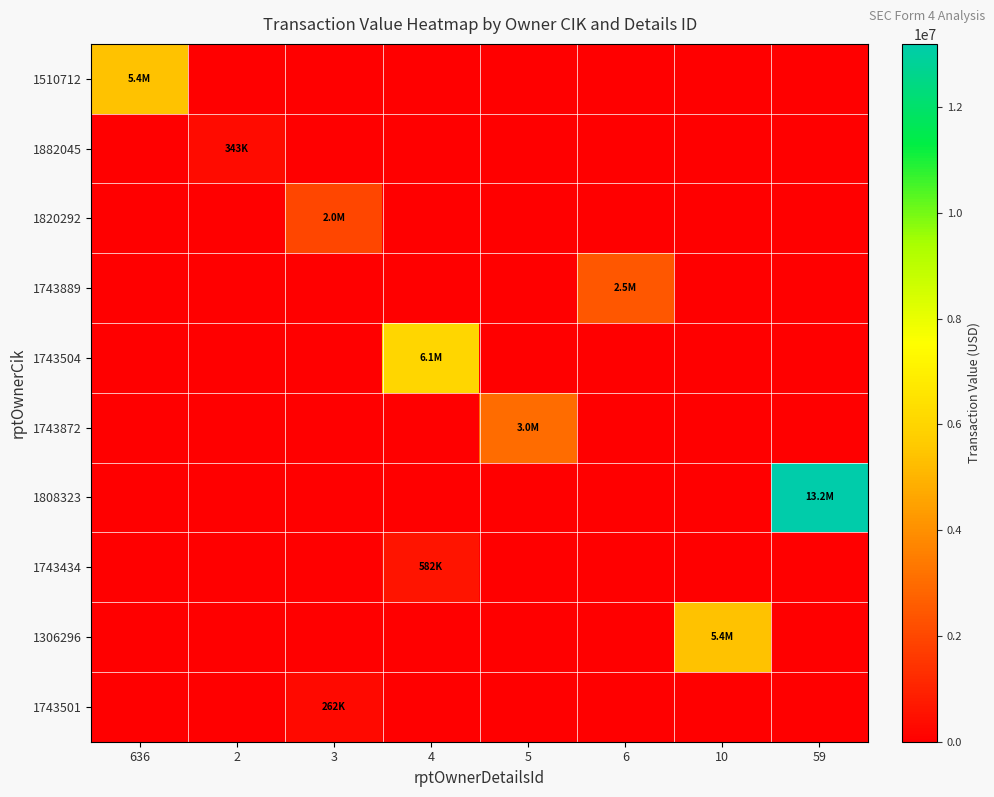

List the series in order of their peak value, highest first.

1808323, 1743504, 1306296, 1510712, 1743872, 1743889, 1820292, 1743434, 1882045, 1743501